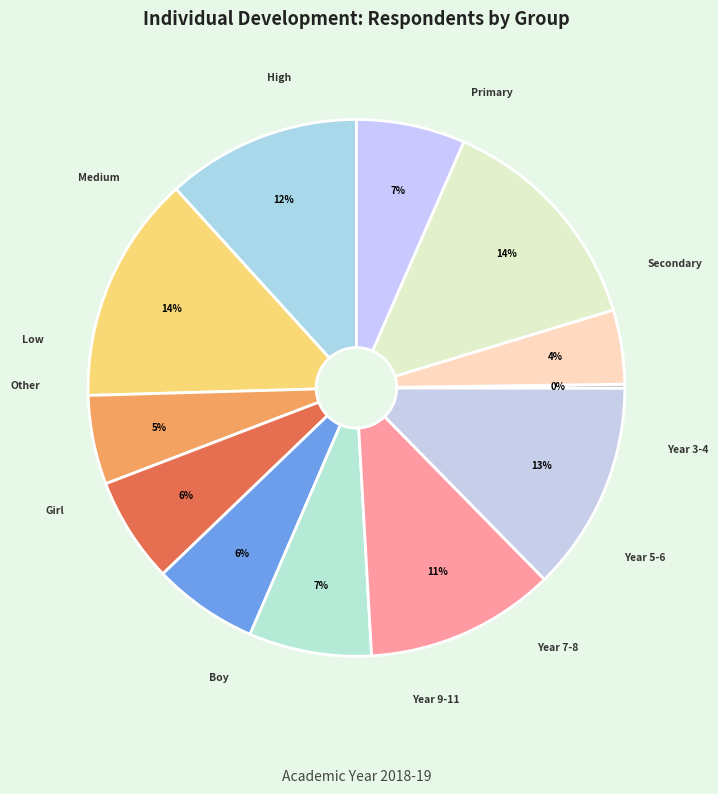

Is there a majority slice in this chart?

No